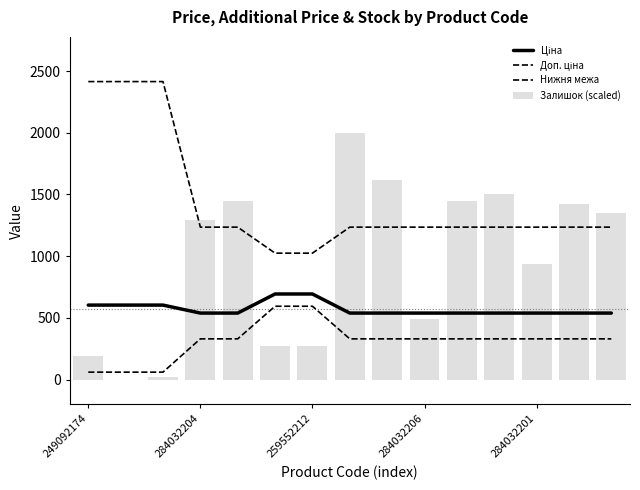

At which category is the sum across all series the highest?

7